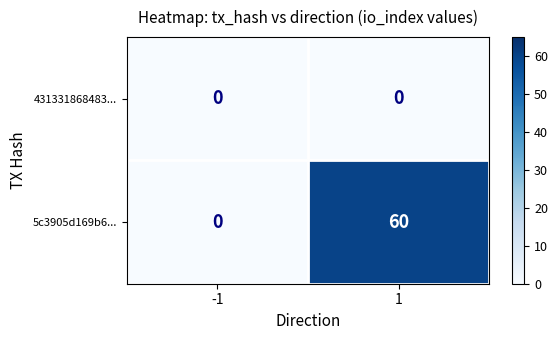

At which category does the chart reach its peak across all series?

1